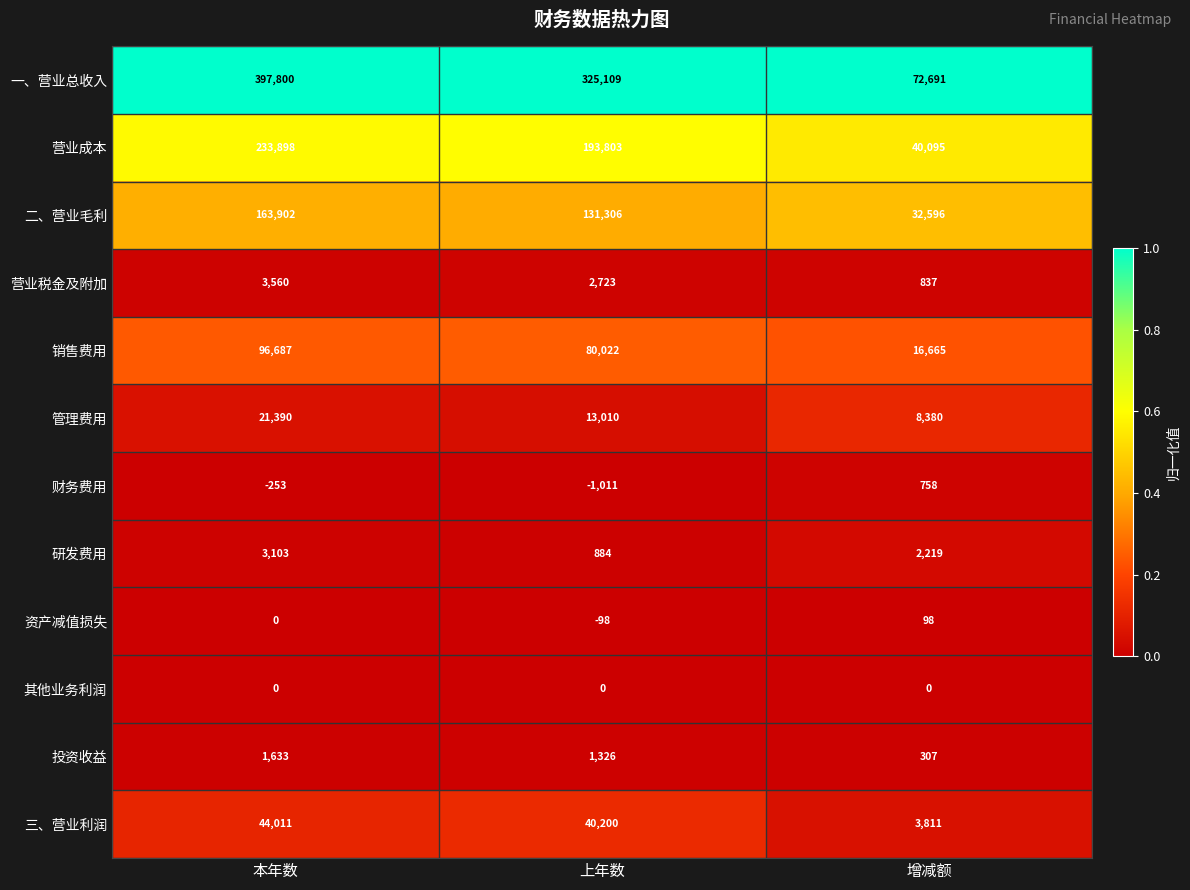

What is the spread (max minus min) of values at 增减额?

72691